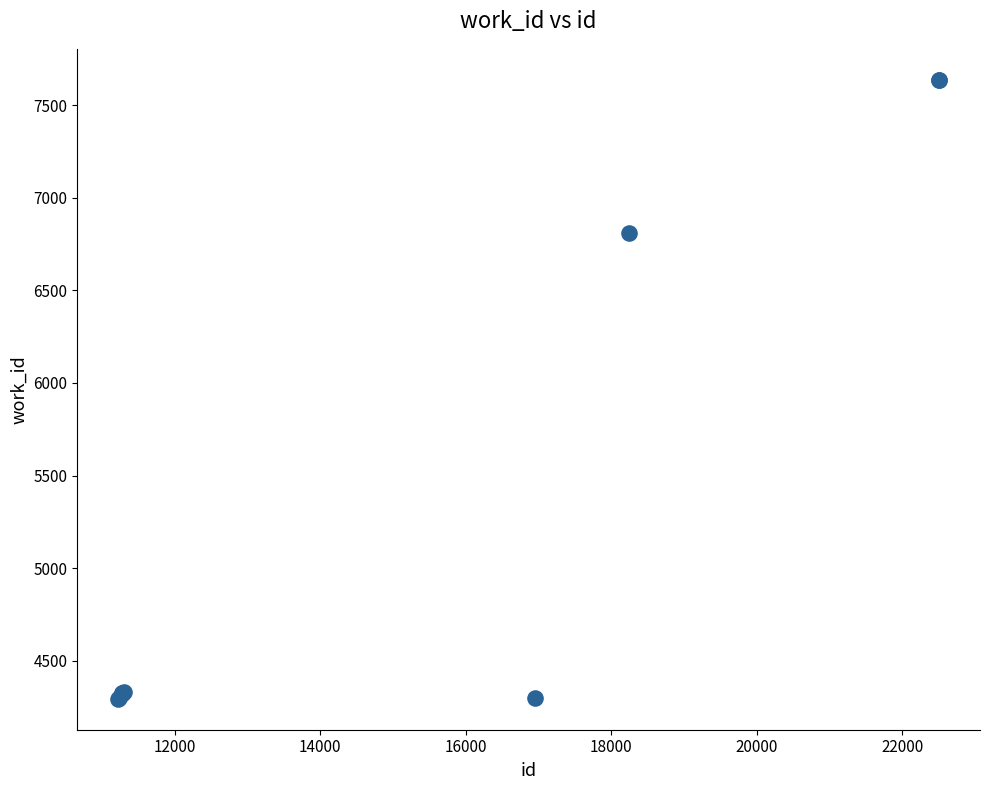

What Y value in the scatter plot is closest to 5966?

6808